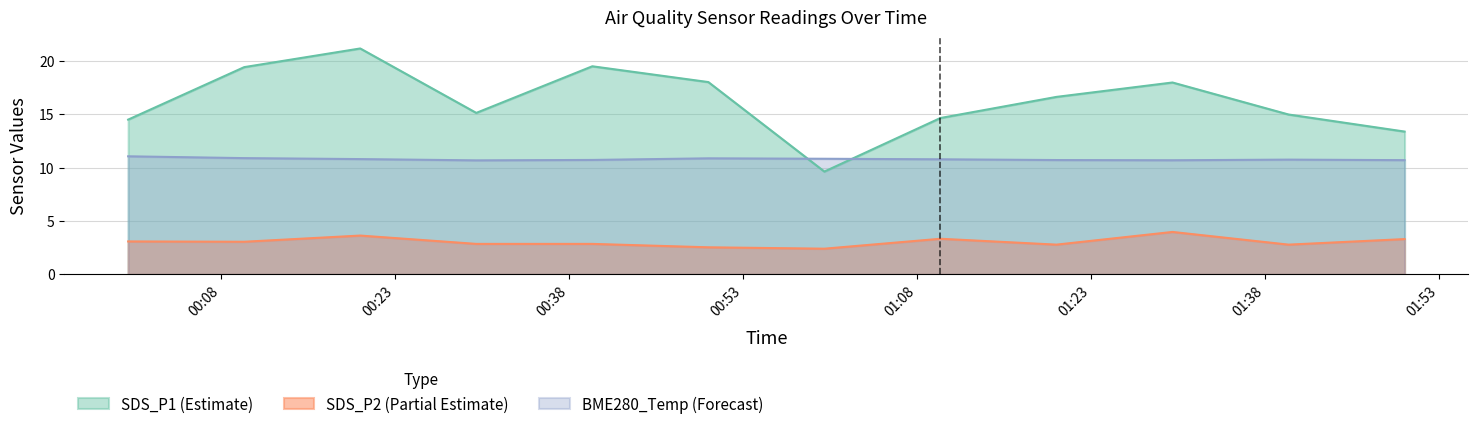

True or false: SDS_P1 and BME280_temperature cross at least once.

True